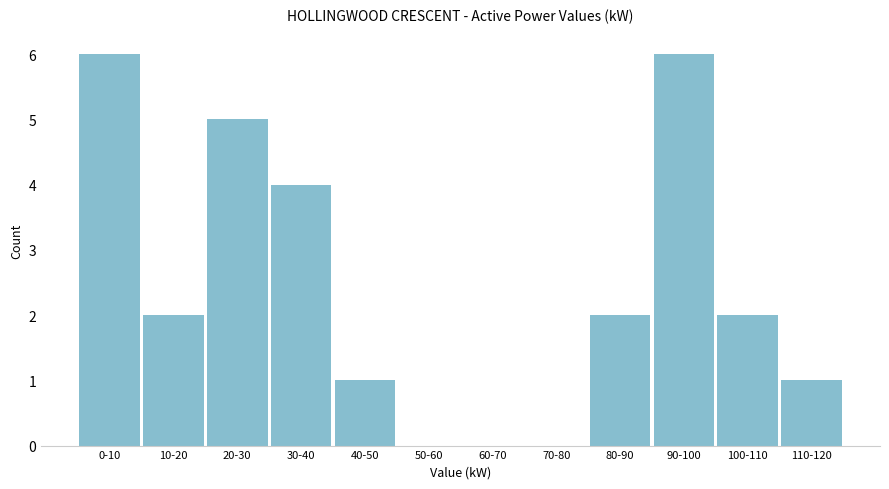

Reading left to right, what are all the values shown in this chart?

0-10=6	10-20=2	20-30=5	30-40=4	40-50=1	50-60=0	60-70=0	70-80=0	80-90=2	90-100=6	100-110=2	110-120=1